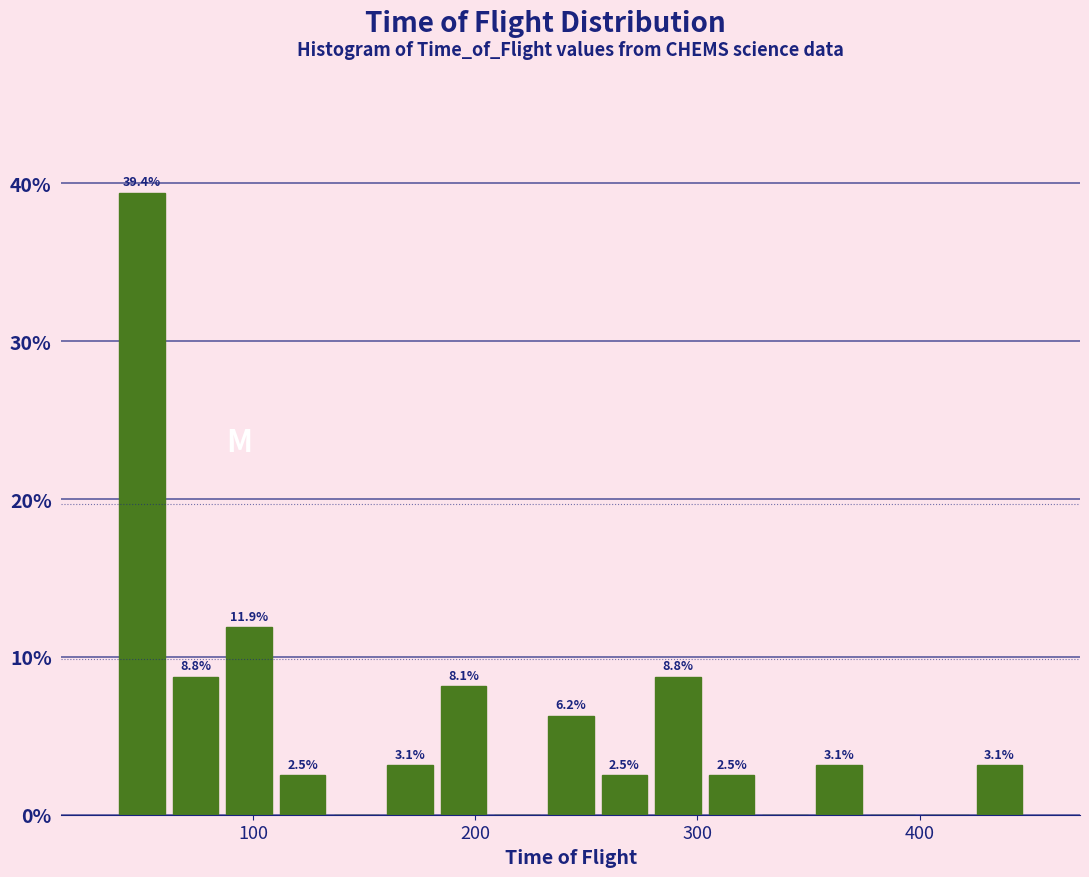

Around what value on the x-axis is the tallest bar? Give the approximate position of its centre, as read against the axis.

50